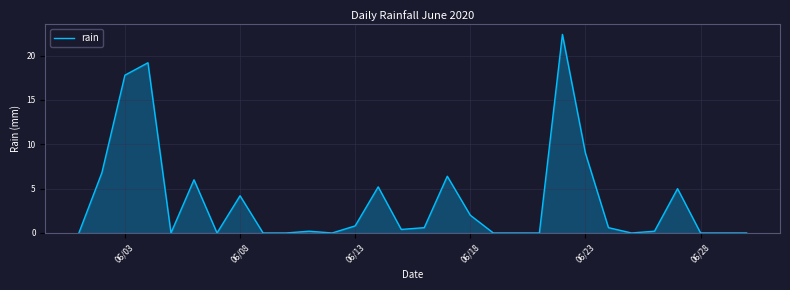

What is the greatest value displayed?

22.4